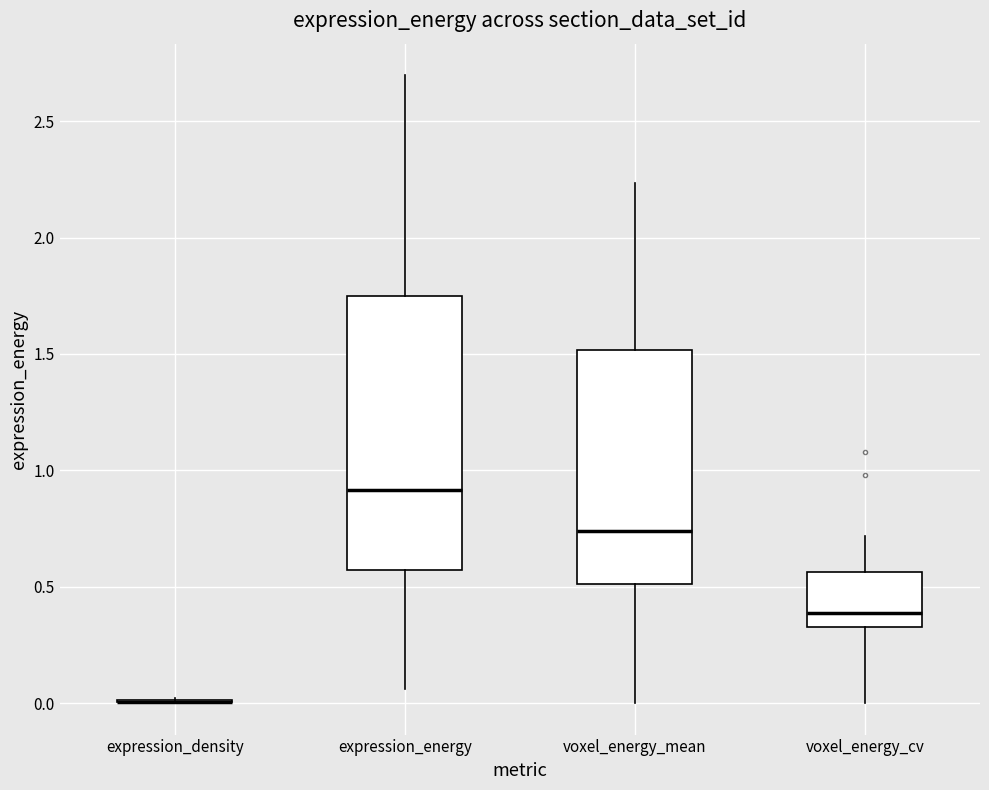

Reading left to right, transcribe this box plot: for each box, give where its median line is, the range the box spans, and where its two whiskers end, as read against the y-axis. The values are not printed on the chart, so give them approximately, as read against the axis.

expression_density: box collapsed to a line at 0.00, whiskers 0.00 to 0.00
expression_energy: median 0.90, box 0.55 to 1.75, whiskers 0.05 to 2.70
voxel_energy_mean: median 0.75, box 0.50 to 1.50, whiskers 0.00 to 2.25
voxel_energy_cv: median 0.40, box 0.35 to 0.55, whiskers 0.00 to 0.70